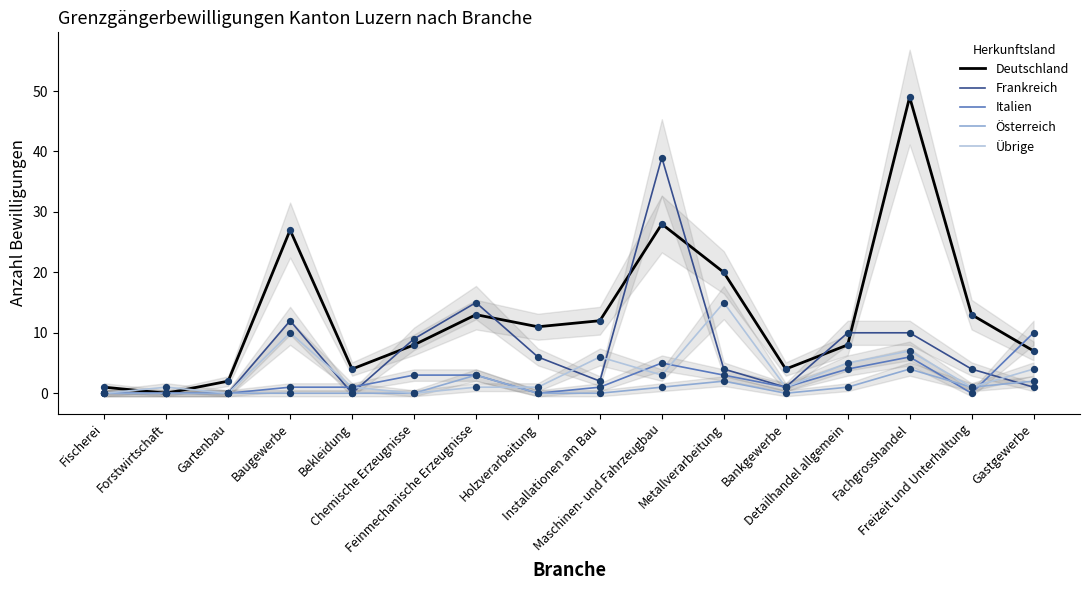

Which series reaches the minimum Y coordinate?

Deutschland